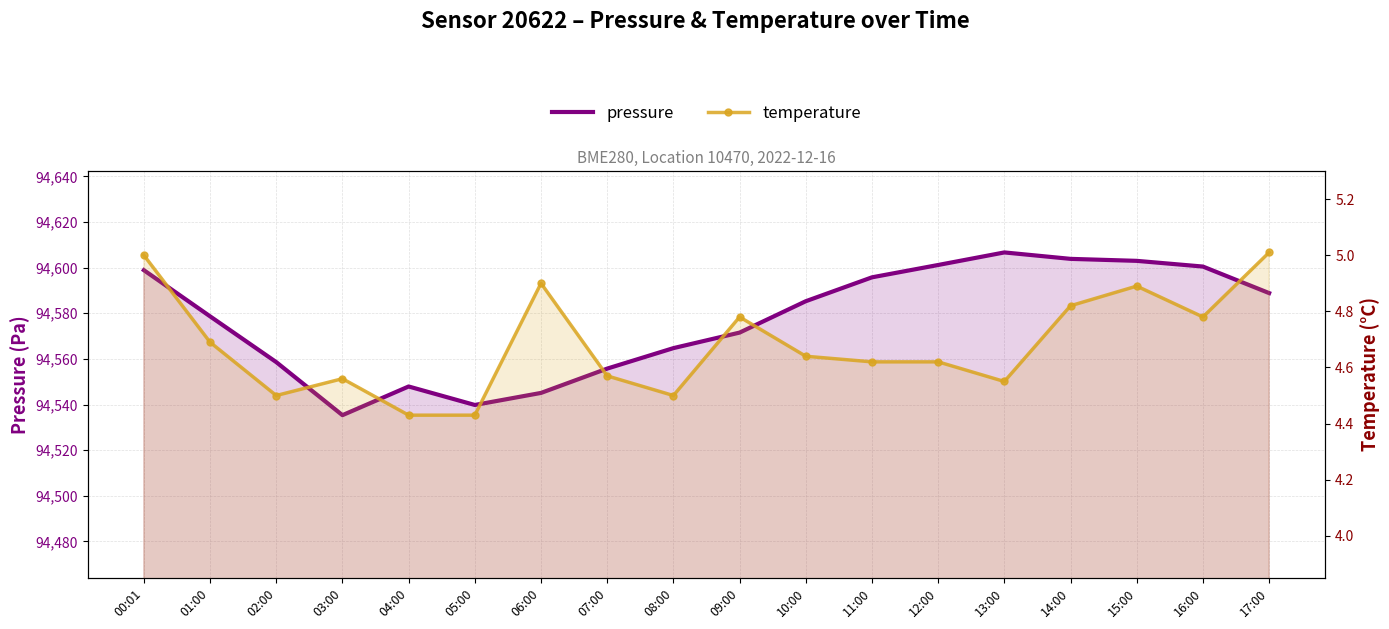

How many interior local valleys does the pressure series have?

2